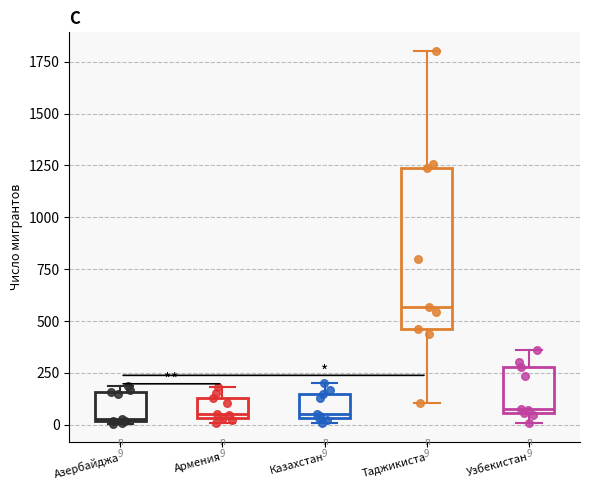

Which box is the tallest, from its lower edge to its upper edge?

Таджикиста